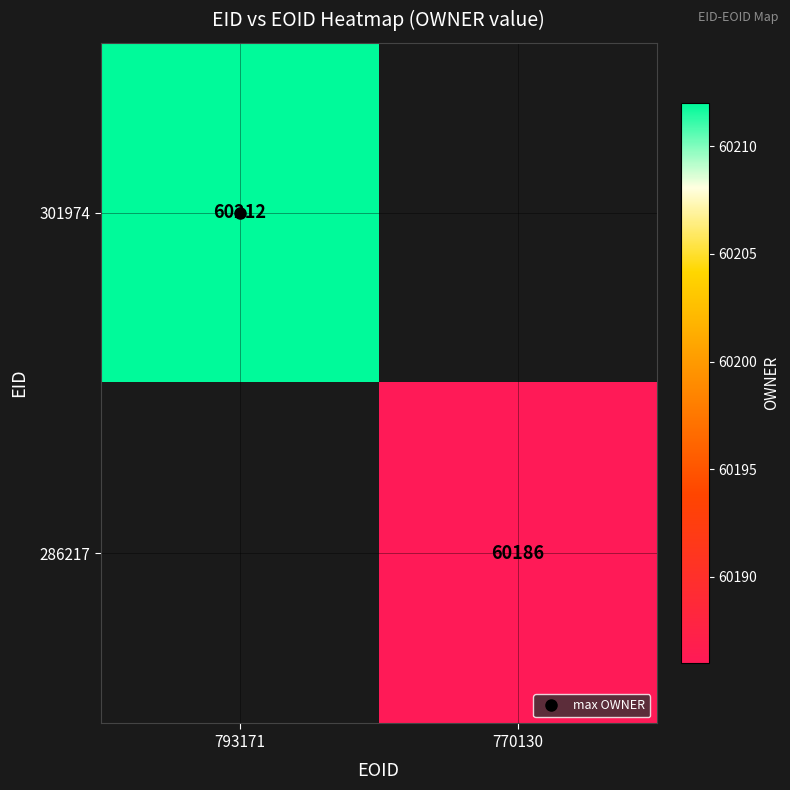

How many values in 286217 are above zero?

1